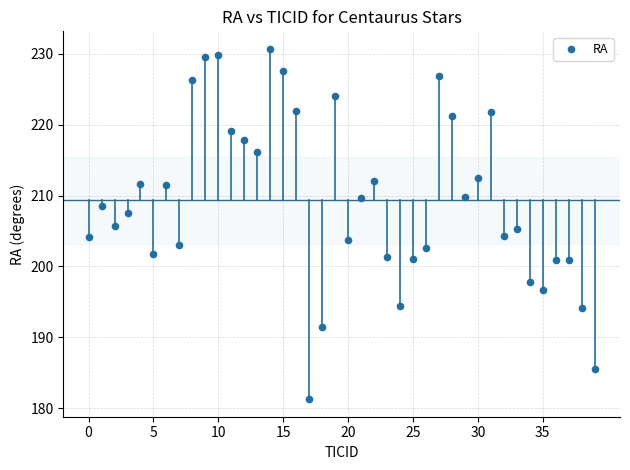

What is the range of Y values (max minus min)?

49.4